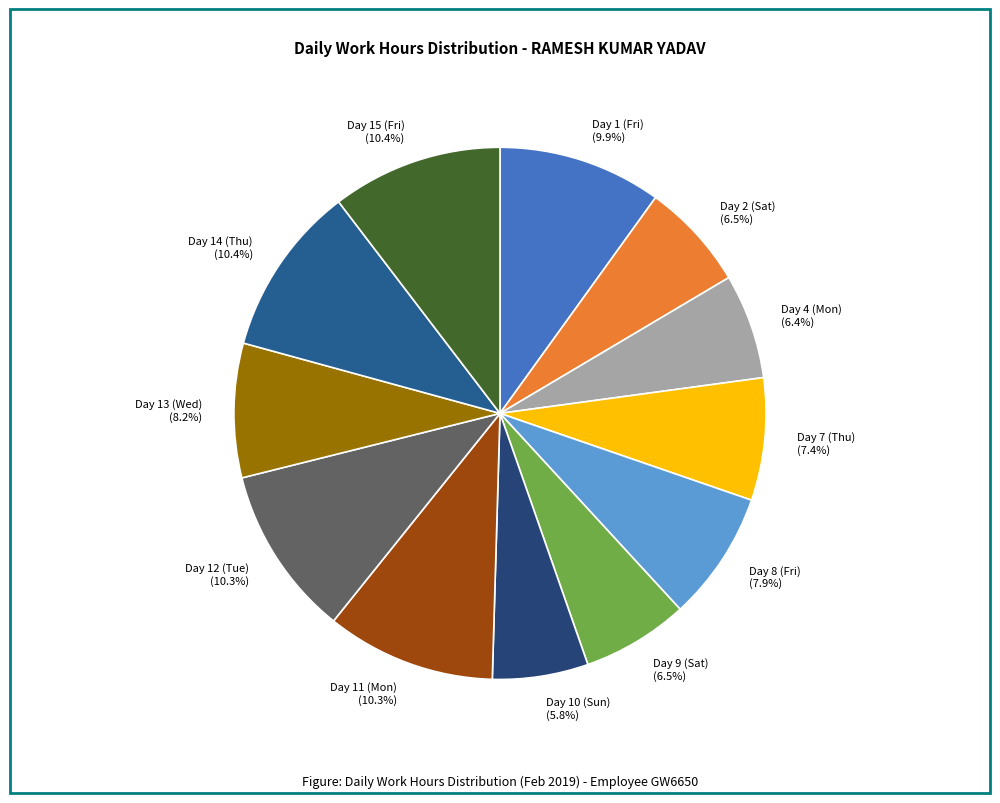

Approximately how many times larger is the value at Day 7 (Thu) compared to Day 2 (Sat)?

1.1